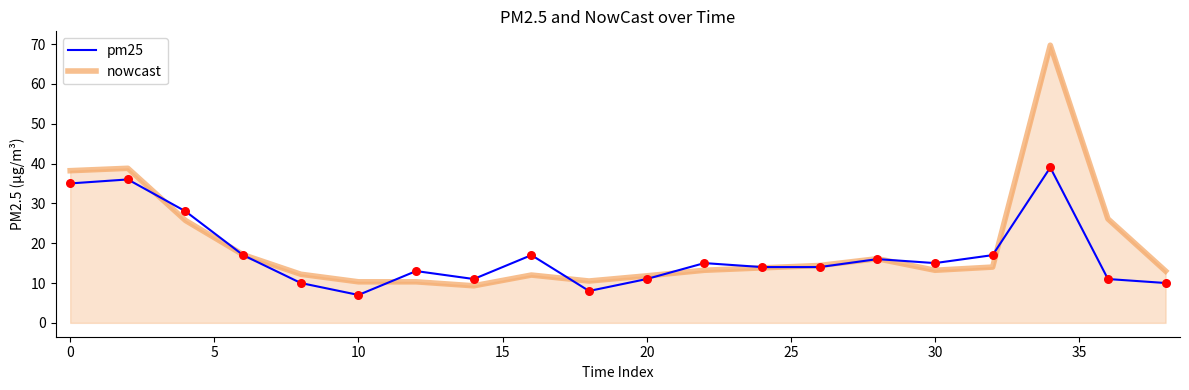

Which series has the largest range (max minus min)?

nowcast